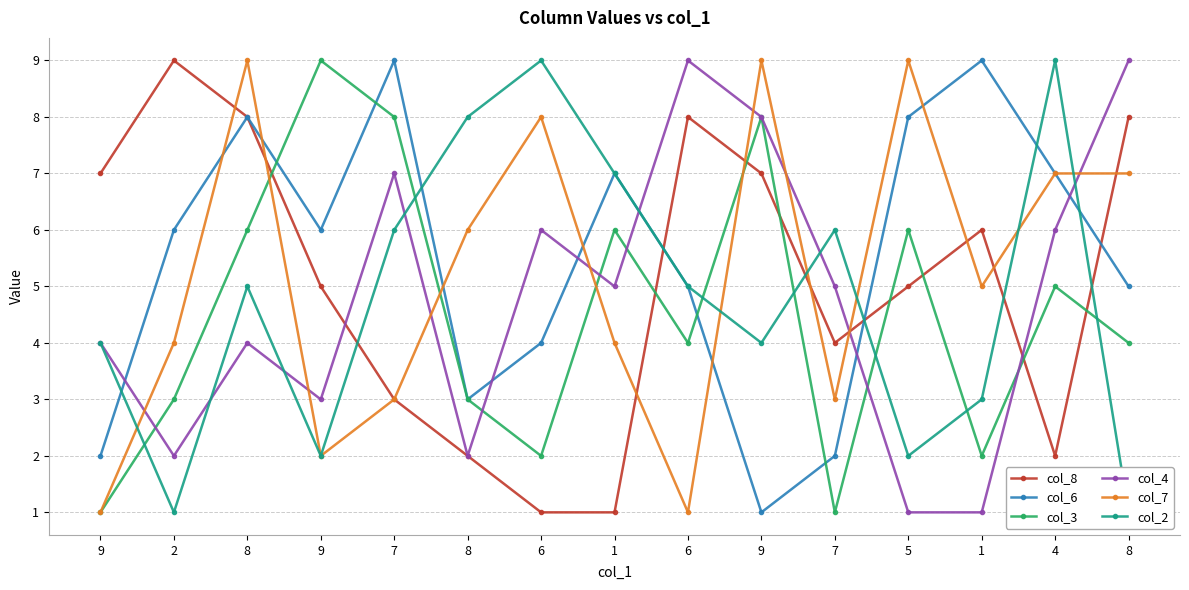

How many data points does each series have?

15